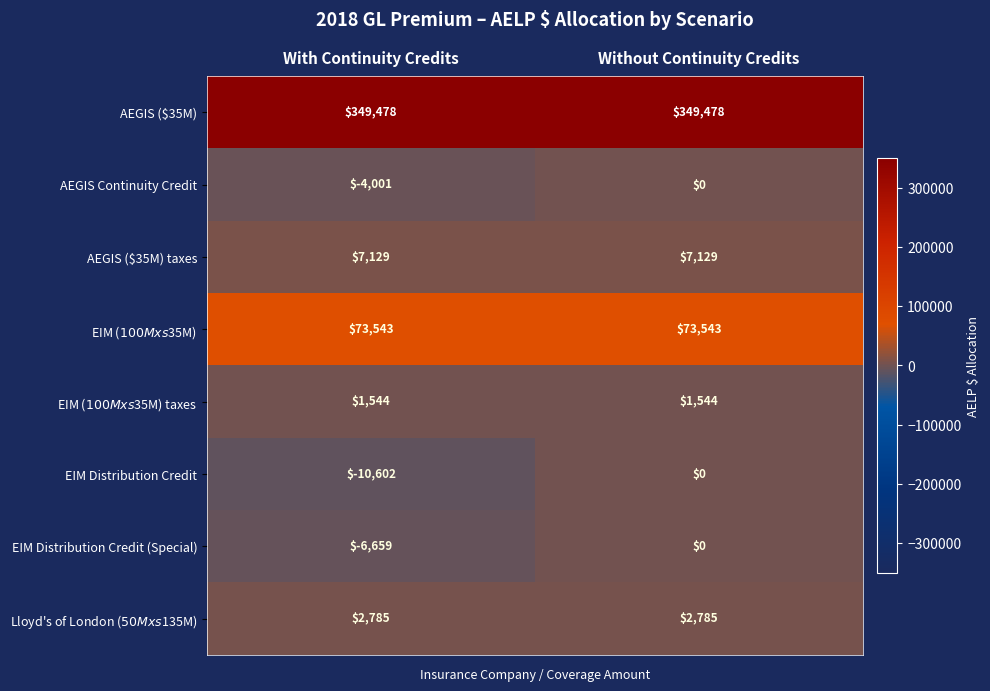

What is the greatest value displayed?

349478